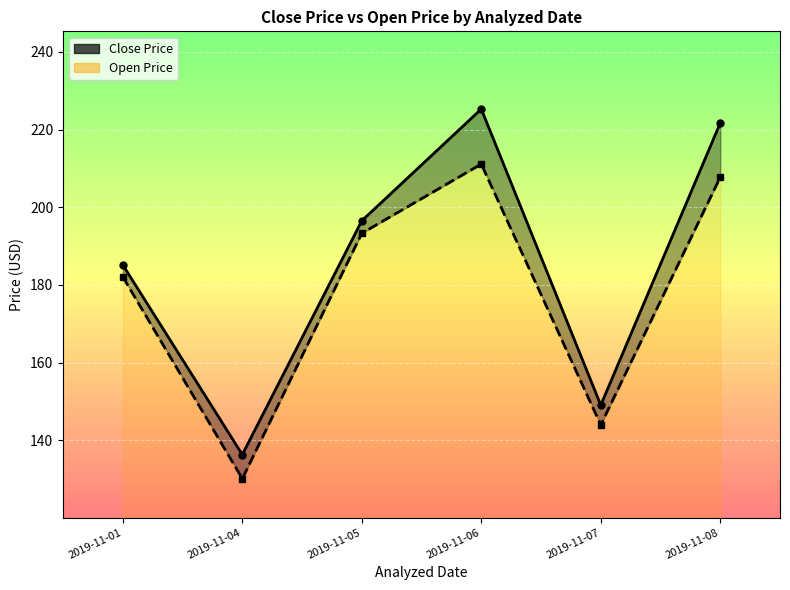

True or false: Close Price and Open Price intersect in this chart.

False